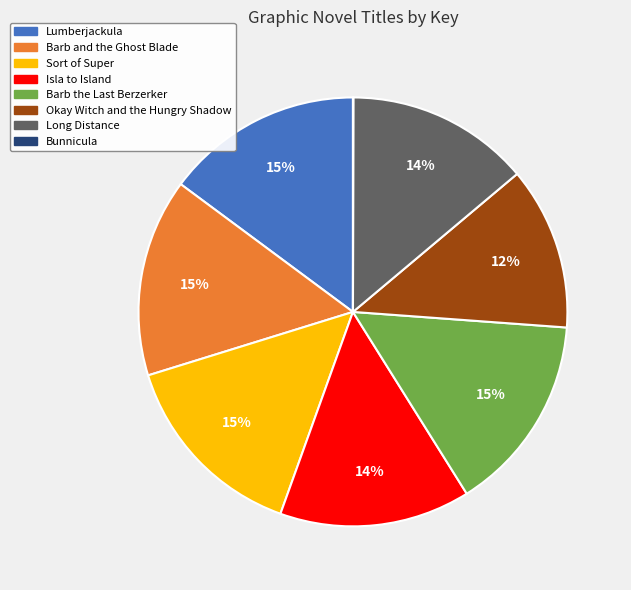

Is there a majority slice in this chart?

No